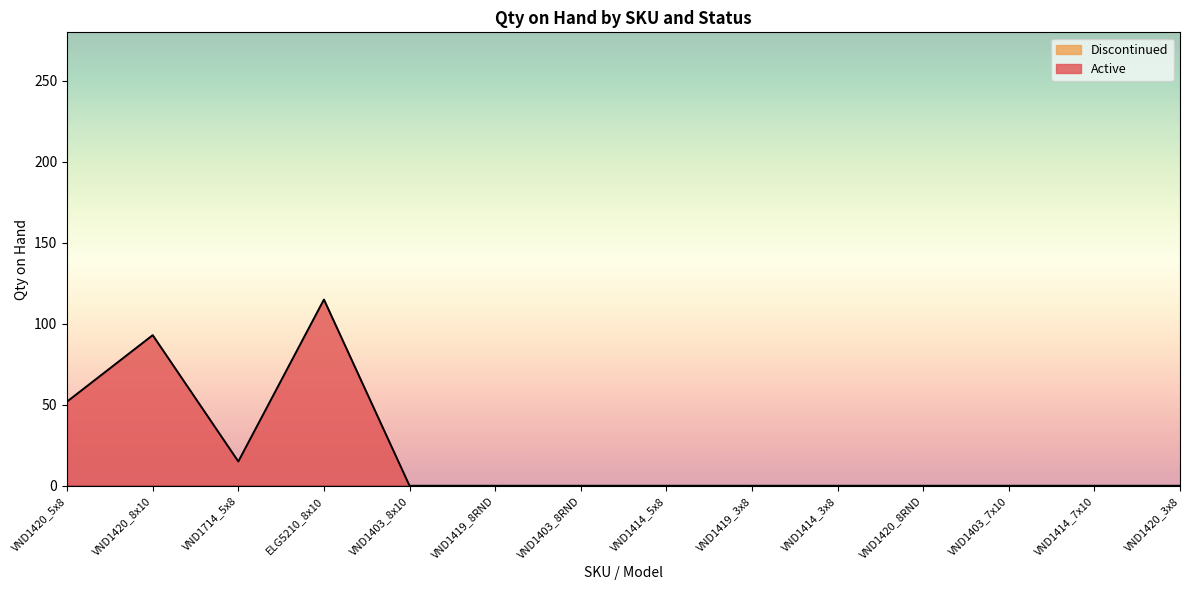

The value of Active at VND1420_8x10 is 93. True or false?

True